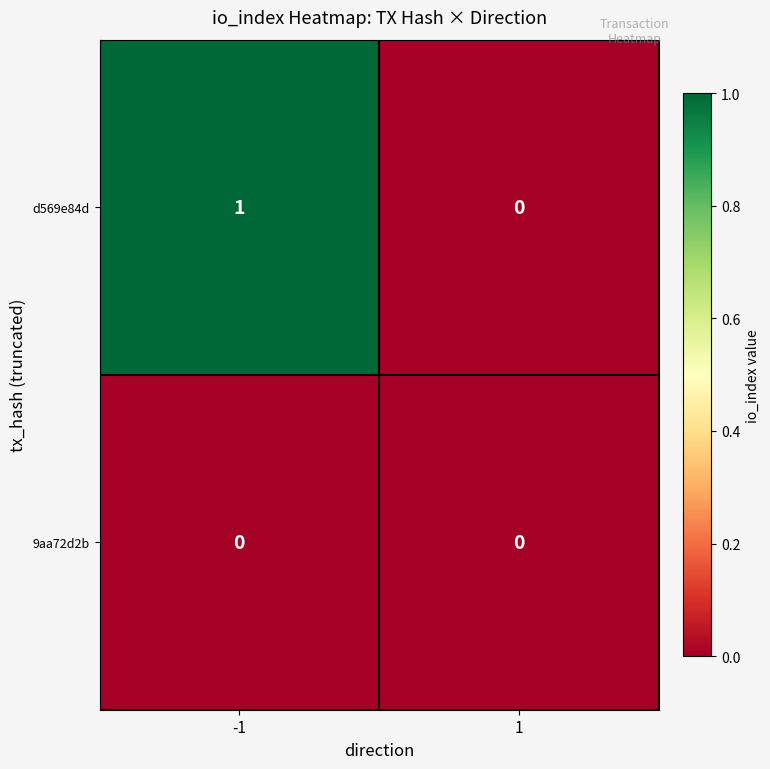

True or false: 9aa72d2b has a value of 0 at -1.

True